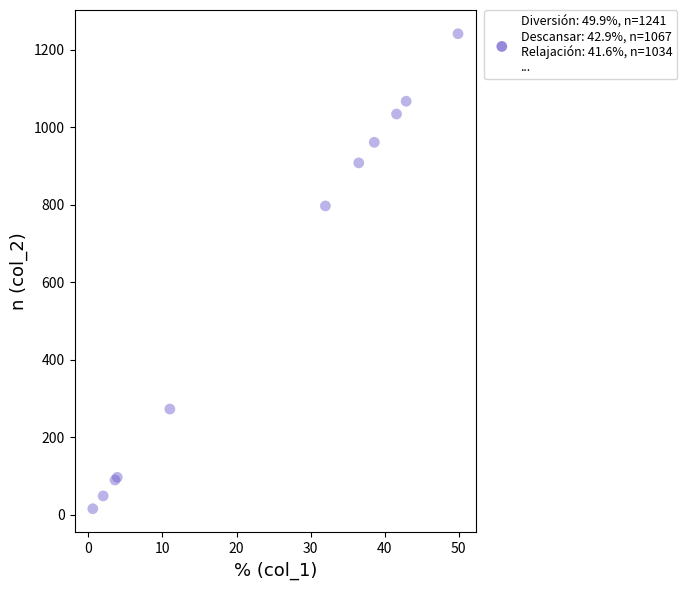

What Y value in the scatter plot is closest to 628?

797